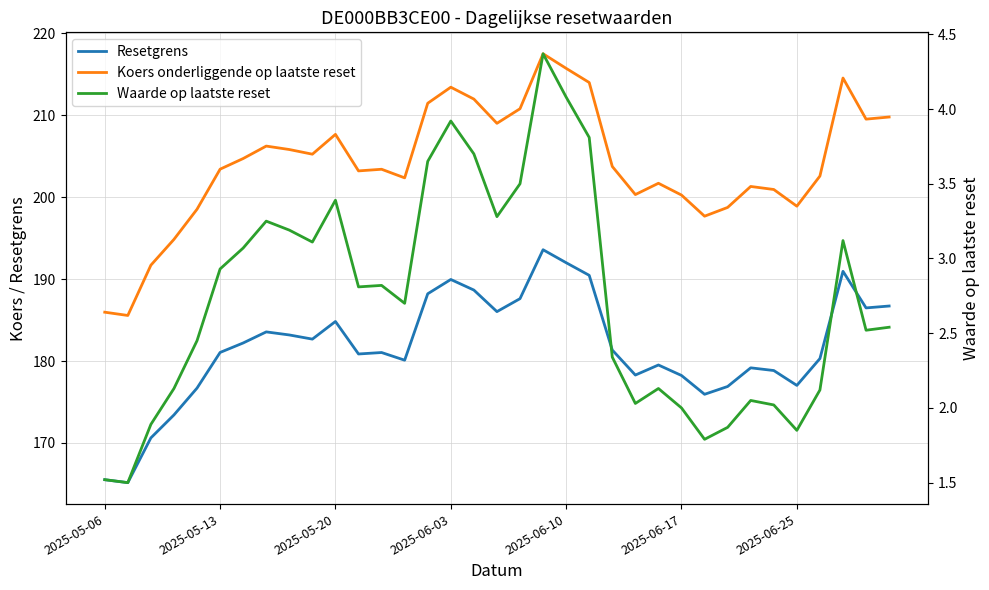

What is the difference between the Koers onderliggende op laatste reset values at 11 and 9?

2.0